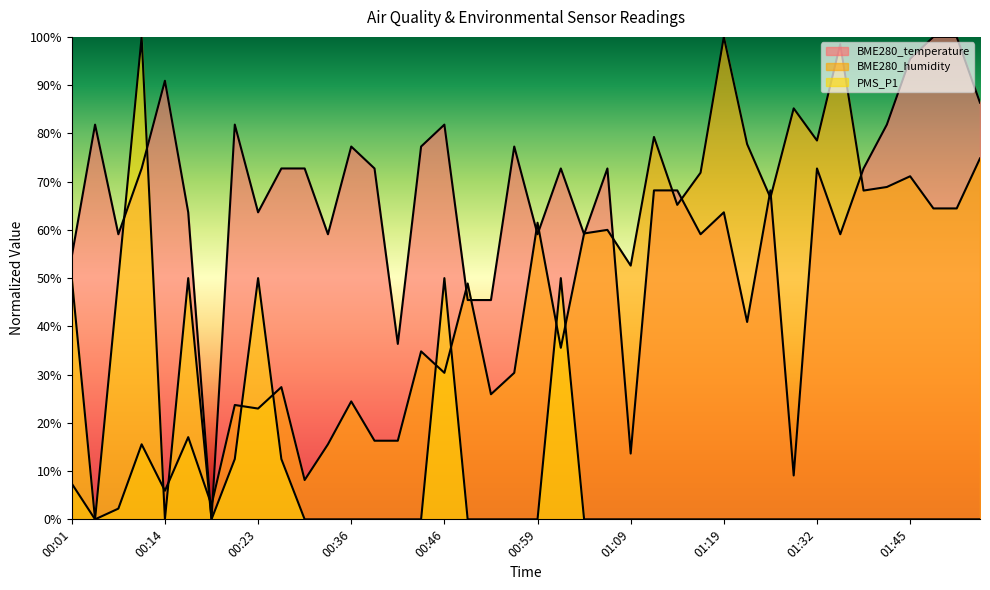

What is the difference between the maximum and minimum values in the BME280_temperature series?

100.0